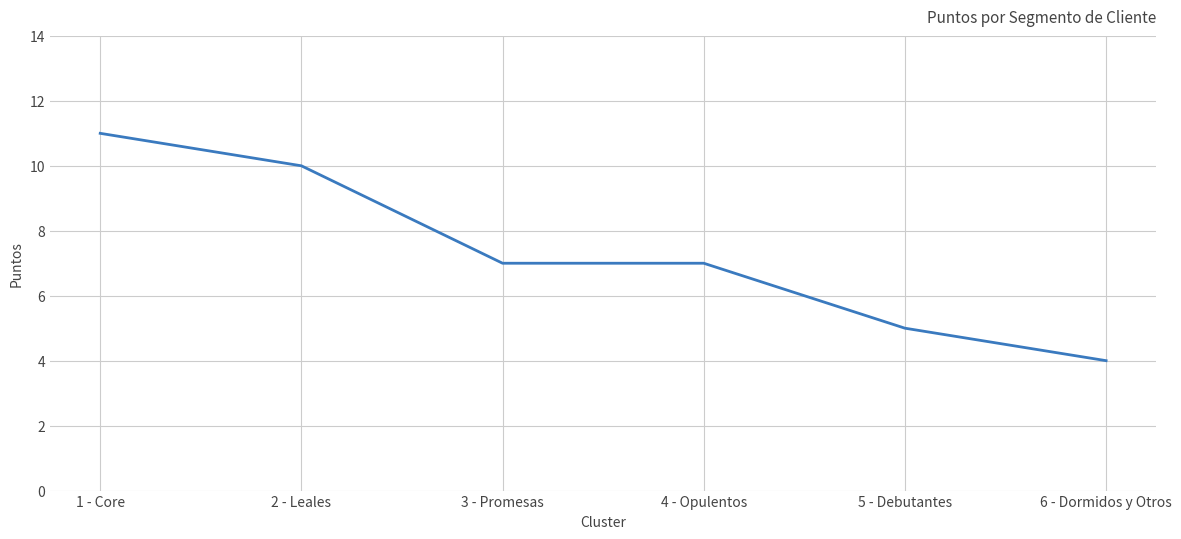

The chart shows a value of 4 at 4 - Opulentos. True or false?

False